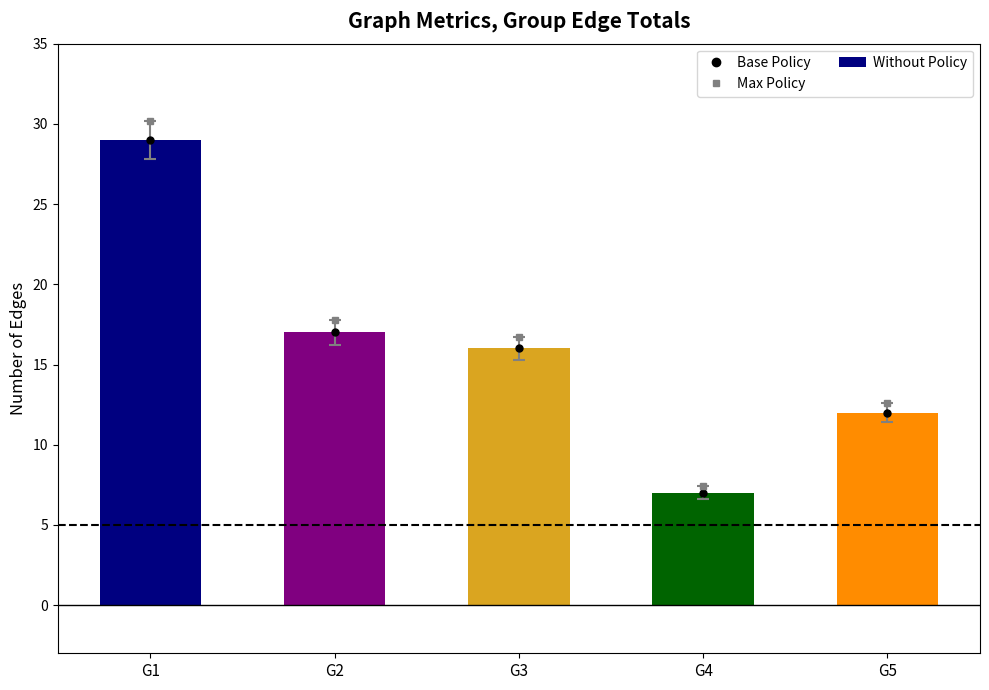

Which label corresponds to the largest value in the chart?

G1